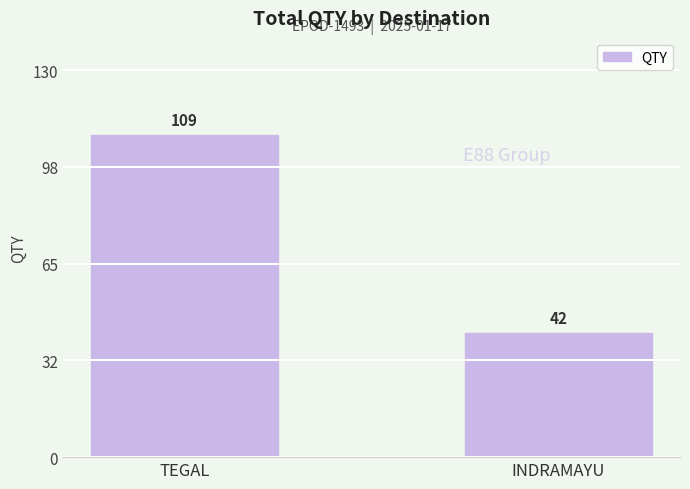

What is the difference between the maximum and minimum values?

67